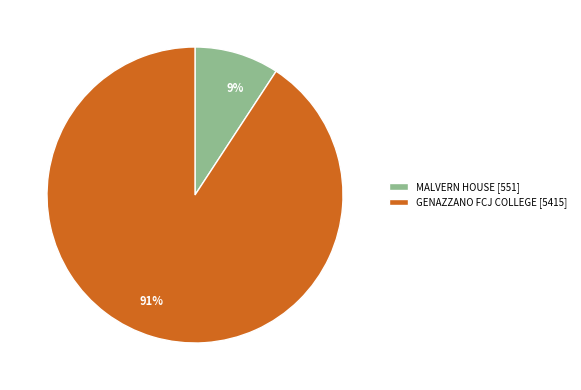

Which category has the smallest portion of the pie?

MALVERN HOUSE